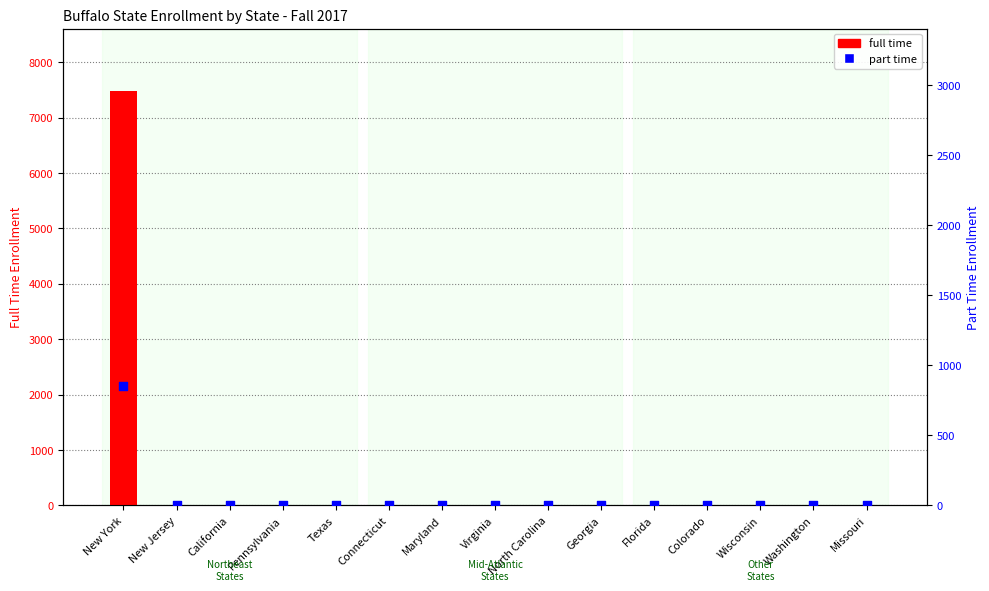

Which series contains the highest Y value?

full time